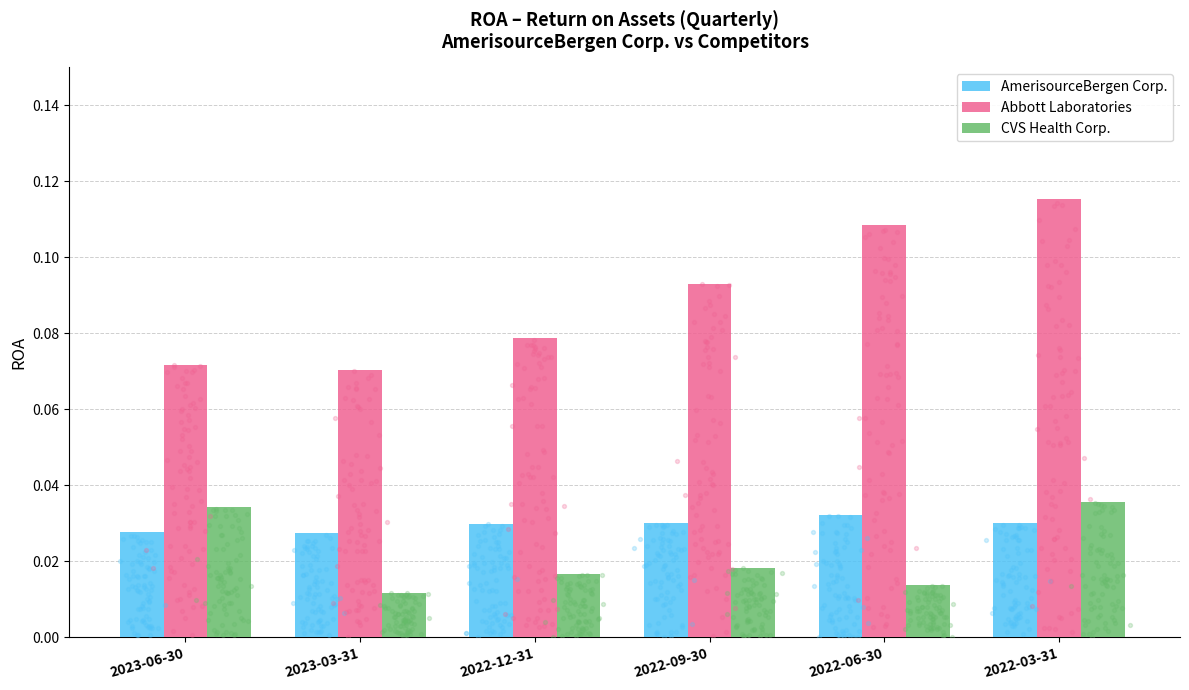

Which series has the largest total across all categories?

Abbott Laboratories